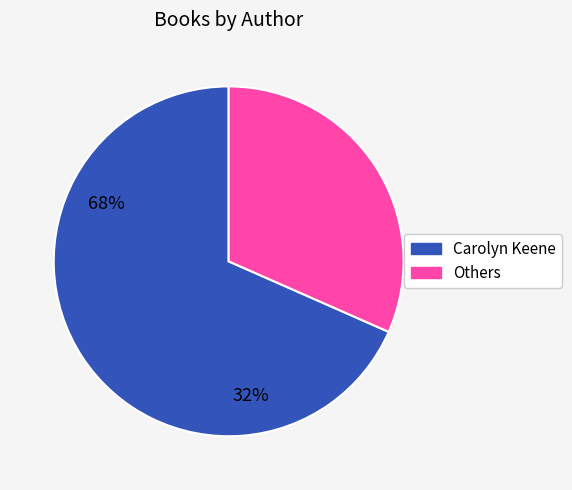

Between Carolyn Keene and Others, which is larger?

Carolyn Keene